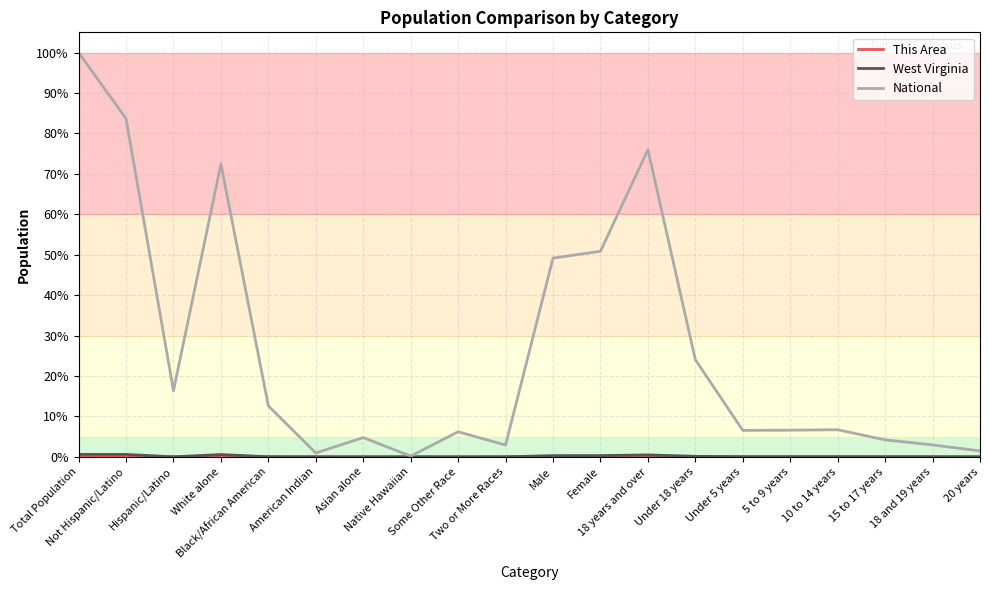

What is the total value across all series at Total Population?

100.6